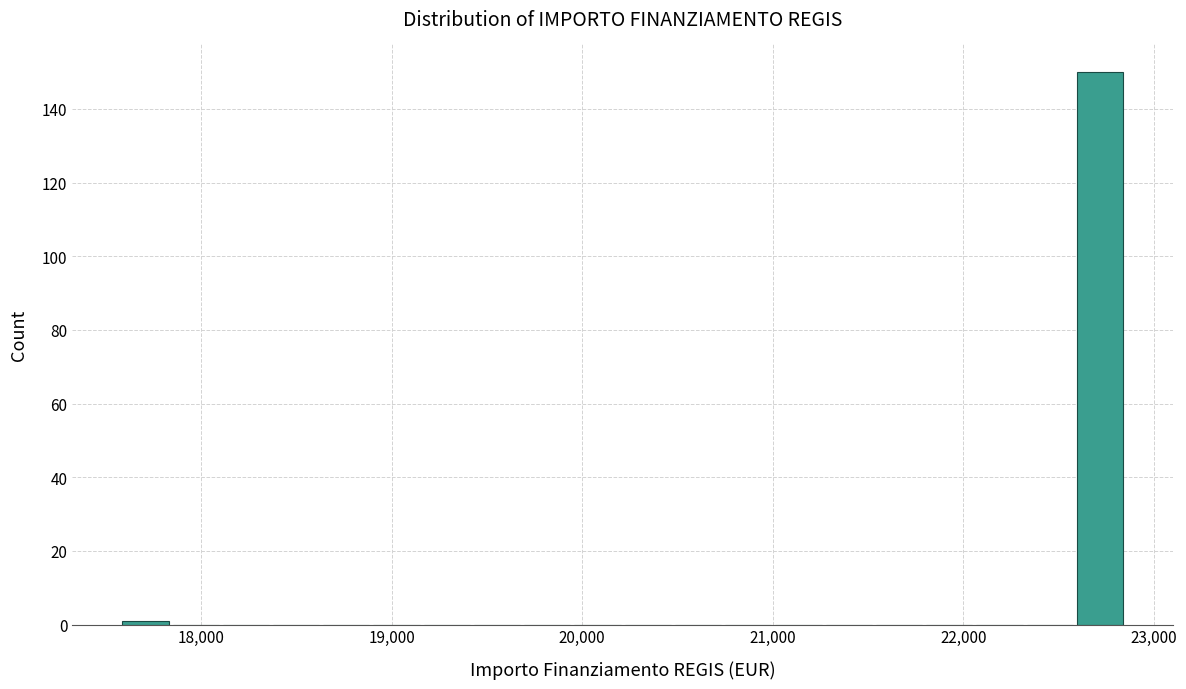

Read against the x-axis, roughly where is the centre of the tallest bar?

22700